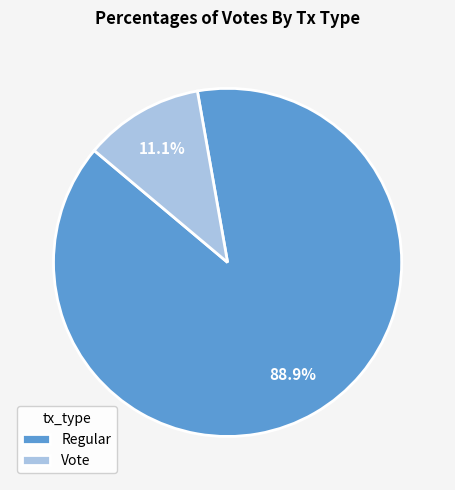

Which has a higher value, Regular or Vote?

Regular